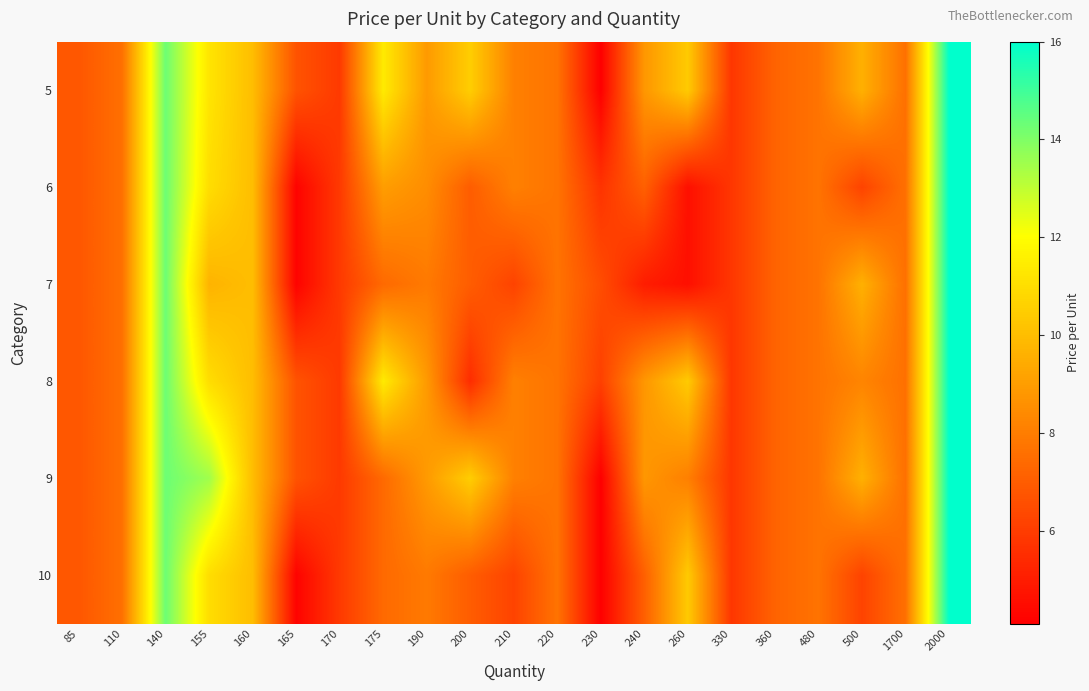

Reading left to right, extract all data points from this chart.

5: 85=6.8	110=7.6	140=14.3	155=11.2	160=10.0	165=6.7	170=5.9	175=11.4	190=8.9	200=10.5	210=8.1	220=7.7	230=4.1	240=8.8	260=10.4	330=5.8	360=7.2	480=7.7	500=9.6	1700=7.6	2000=16.0
6: 85=6.8	110=7.6	140=14.3	155=11.0	160=10.0	165=4.2	170=5.9	175=9.0	190=8.5	200=7.0	210=8.1	220=7.7	230=5.7	240=7.1	260=4.6	330=5.8	360=7.2	480=7.7	500=6.2	1700=7.6	2000=16.0
7: 85=6.8	110=7.6	140=14.3	155=9.7	160=10.0	165=4.2	170=5.9	175=7.4	190=7.9	200=7.0	210=6.2	220=7.7	230=6.5	240=5.0	260=4.6	330=5.8	360=7.2	480=7.7	500=9.6	1700=7.6	2000=16.0
8: 85=6.8	110=7.6	140=14.3	155=11.0	160=10.0	165=6.7	170=5.9	175=11.4	190=8.9	200=5.5	210=8.1	220=7.7	230=6.1	240=8.8	260=10.4	330=5.8	360=7.2	480=7.7	500=8.2	1700=7.6	2000=16.0
9: 85=6.8	110=7.6	140=14.3	155=13.5	160=10.0	165=6.7	170=5.9	175=7.4	190=8.9	200=10.5	210=8.1	220=7.7	230=4.1	240=8.8	260=8.1	330=5.8	360=7.2	480=7.7	500=9.6	1700=7.6	2000=16.0
10: 85=6.8	110=7.6	140=14.3	155=11.0	160=10.0	165=4.2	170=5.9	175=7.4	190=7.9	200=7.0	210=6.2	220=7.7	230=4.1	240=7.1	260=10.4	330=5.8	360=7.2	480=7.7	500=6.2	1700=7.6	2000=16.0